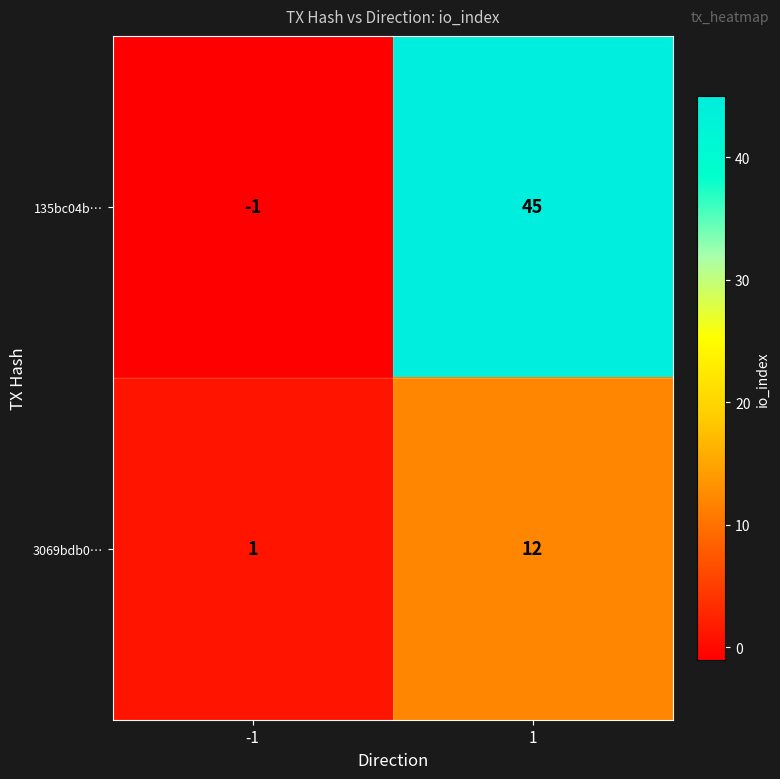

Rank the series by their average value, from highest to lowest.

135bc04b…, 3069bdb0…